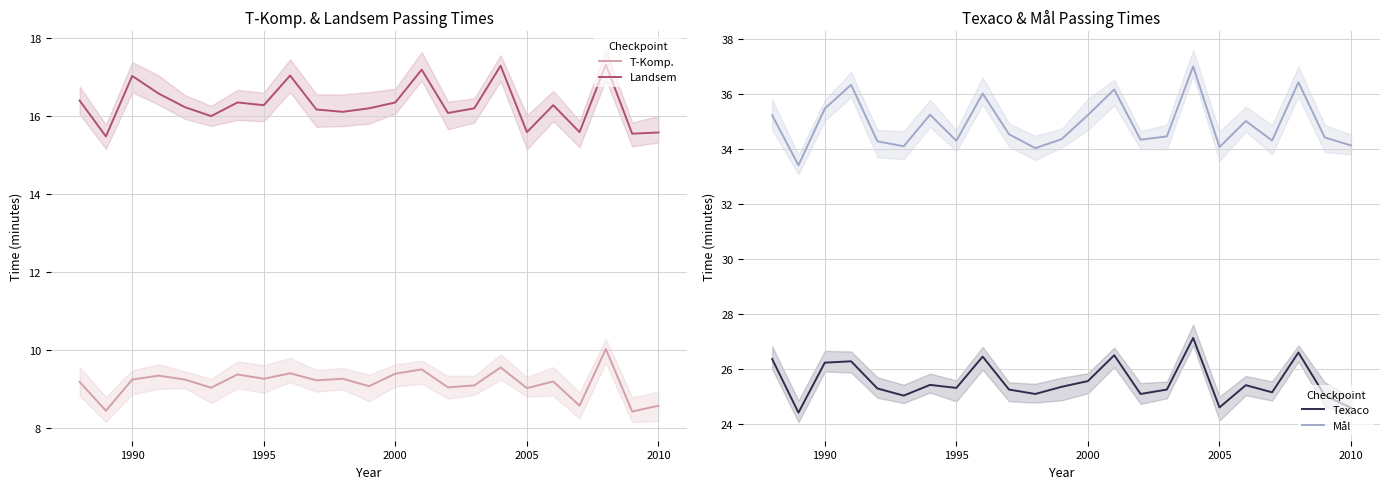

Does the chart have visible grid lines?

Yes